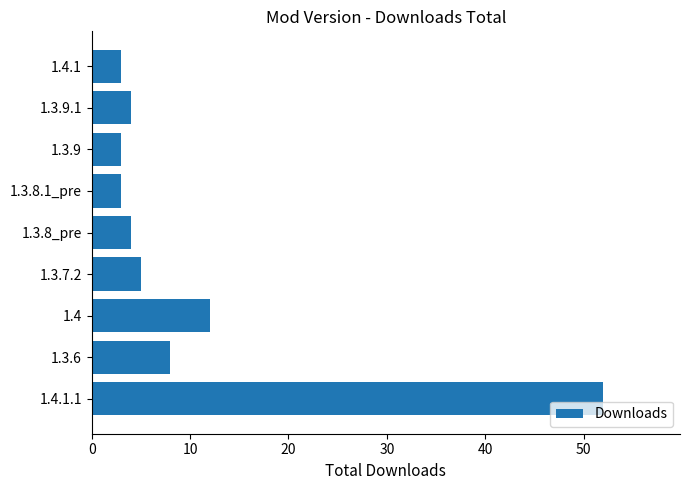

Which category has the highest value across all series?

1.4.1.1